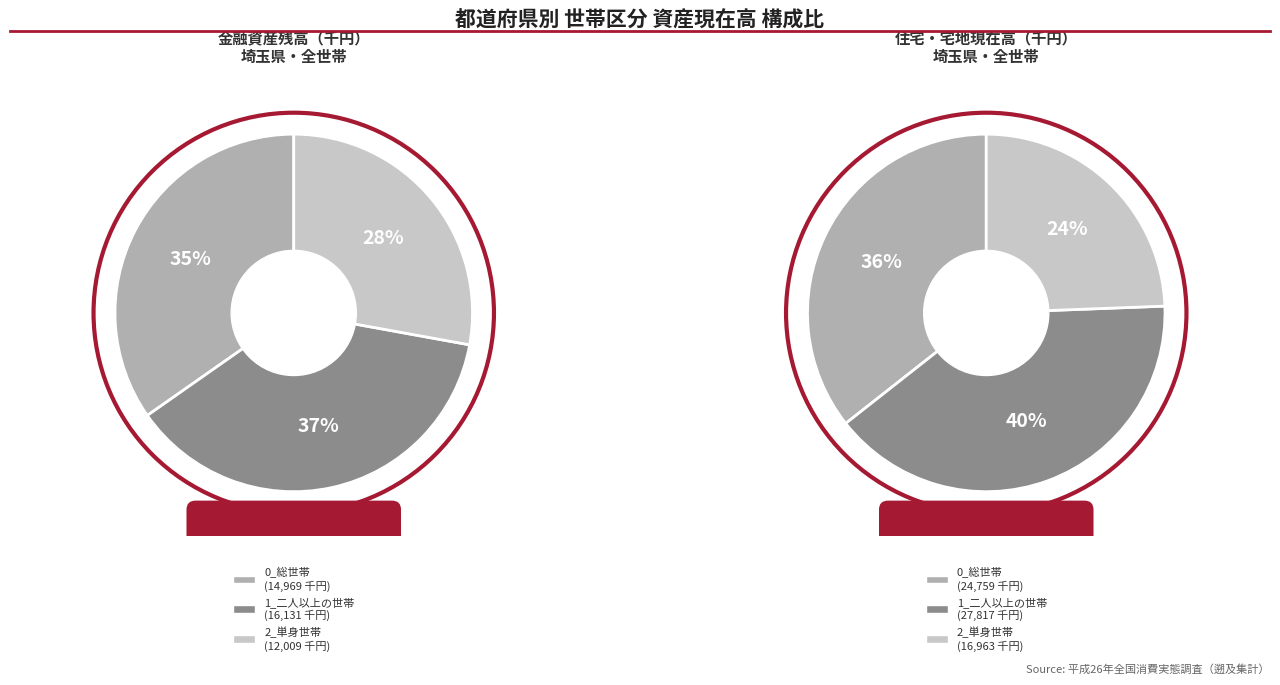

How many segments does this pie chart have?

3